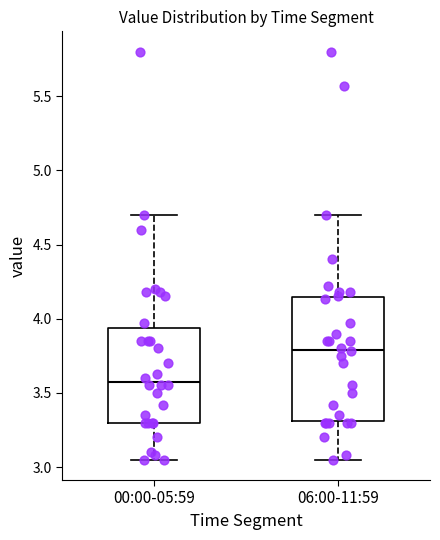

Reading left to right, transcribe this box plot: for each box, give where its median line is, the range the box spans, and where its two whiskers end, as read against the y-axis. The values are not printed on the chart, so give them approximately, as read against the axis.

00:00-05:59: median 3.60, box 3.30 to 3.95, whiskers 3.05 to 4.70
06:00-11:59: median 3.80, box 3.30 to 4.15, whiskers 3.05 to 4.70